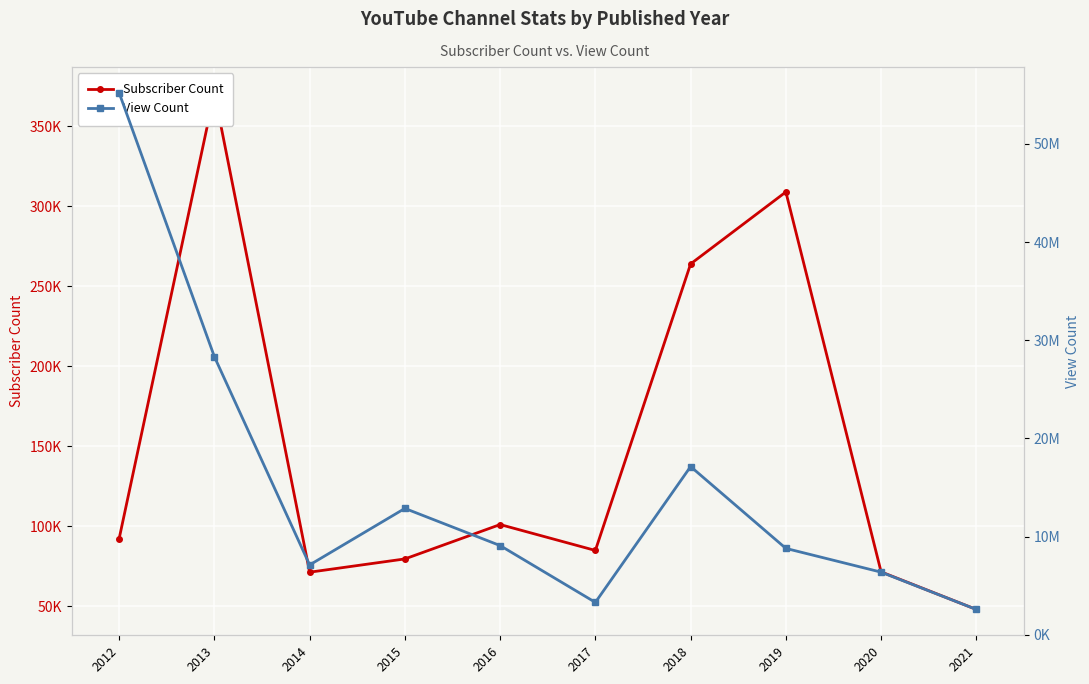

What is the average value of the View Count series?

15071822